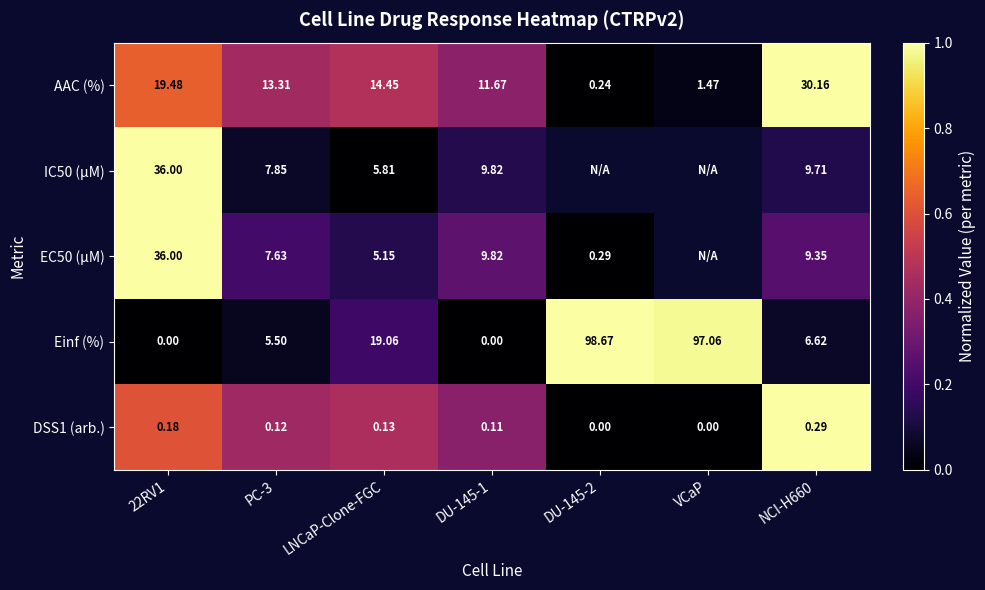

Which series changed the most between LNCaP-Clone-FGC and DU-145-1?

Einf (%)